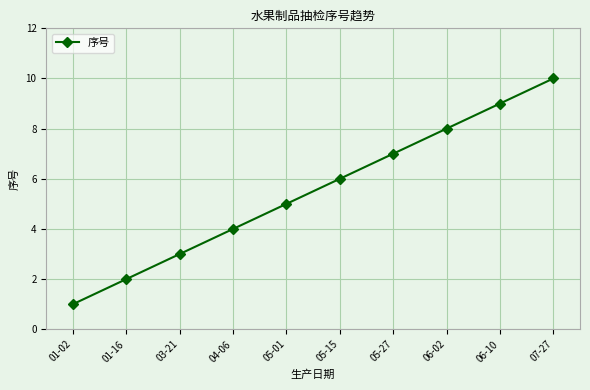

List the labels in order of value, largest first.

07-27, 06-10, 06-02, 05-27, 05-15, 05-01, 04-06, 03-21, 01-16, 01-02